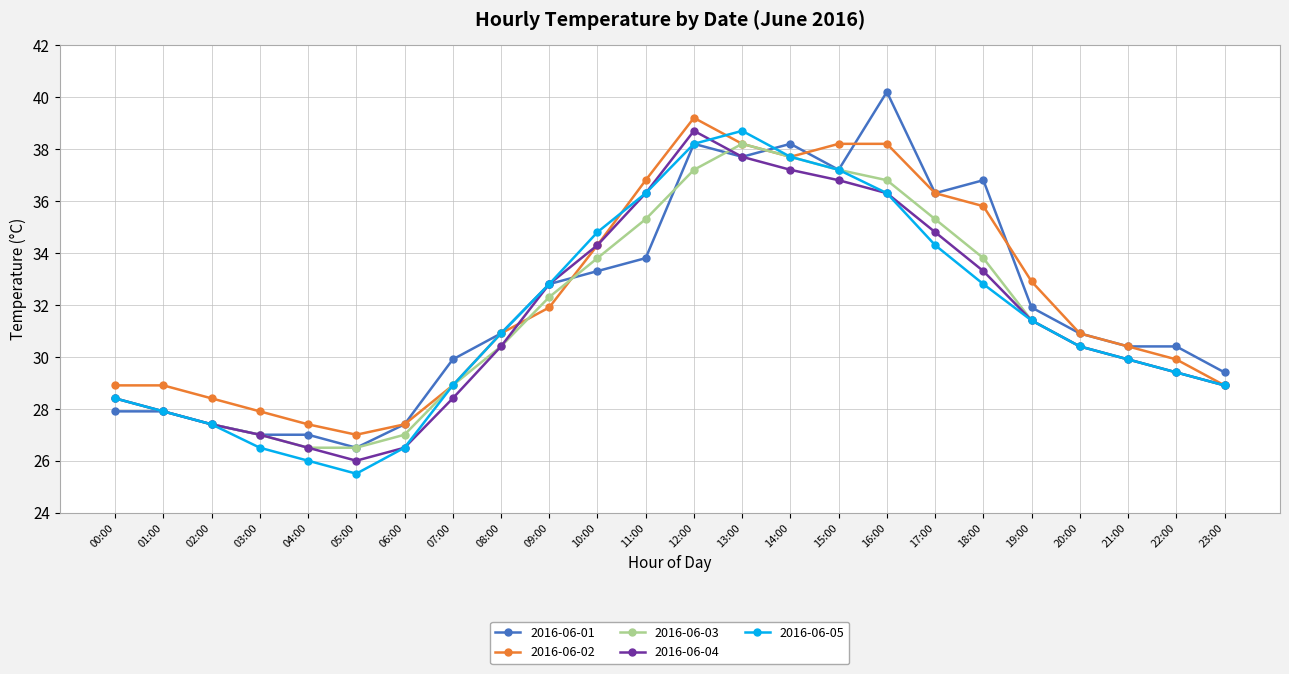

What is the sum of all 2016-06-01 values?

769.4